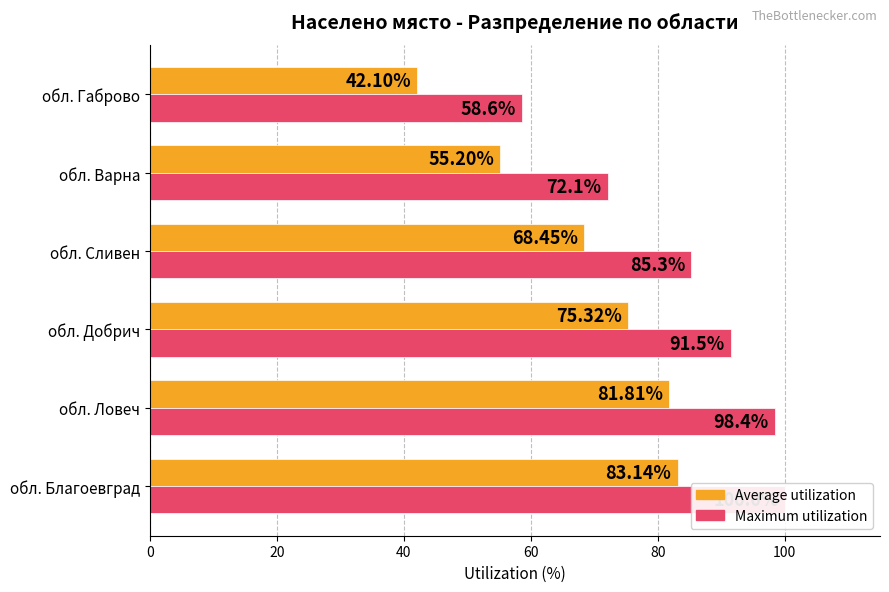

Reading right to left, extract all data points from this chart.

Average utilization: 42.1	55.2	68.5	75.3	81.8	83.1
Maximum utilization: 58.6	72.1	85.3	91.5	98.4	100.0